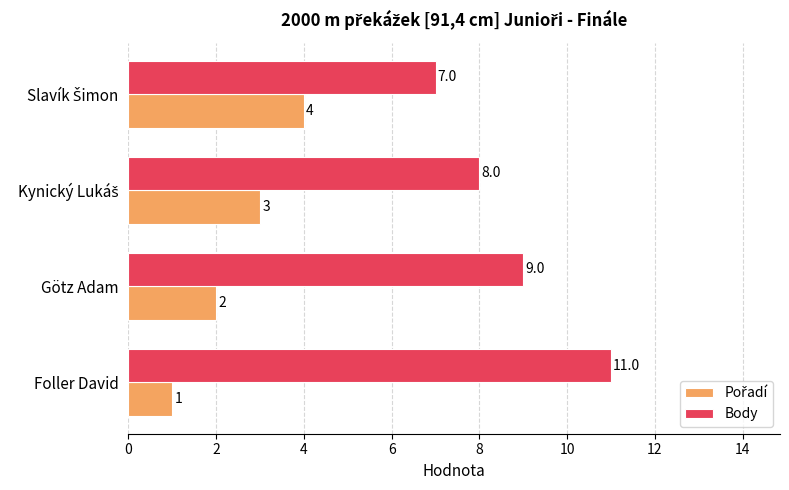

Read the Body value at Foller David.

11